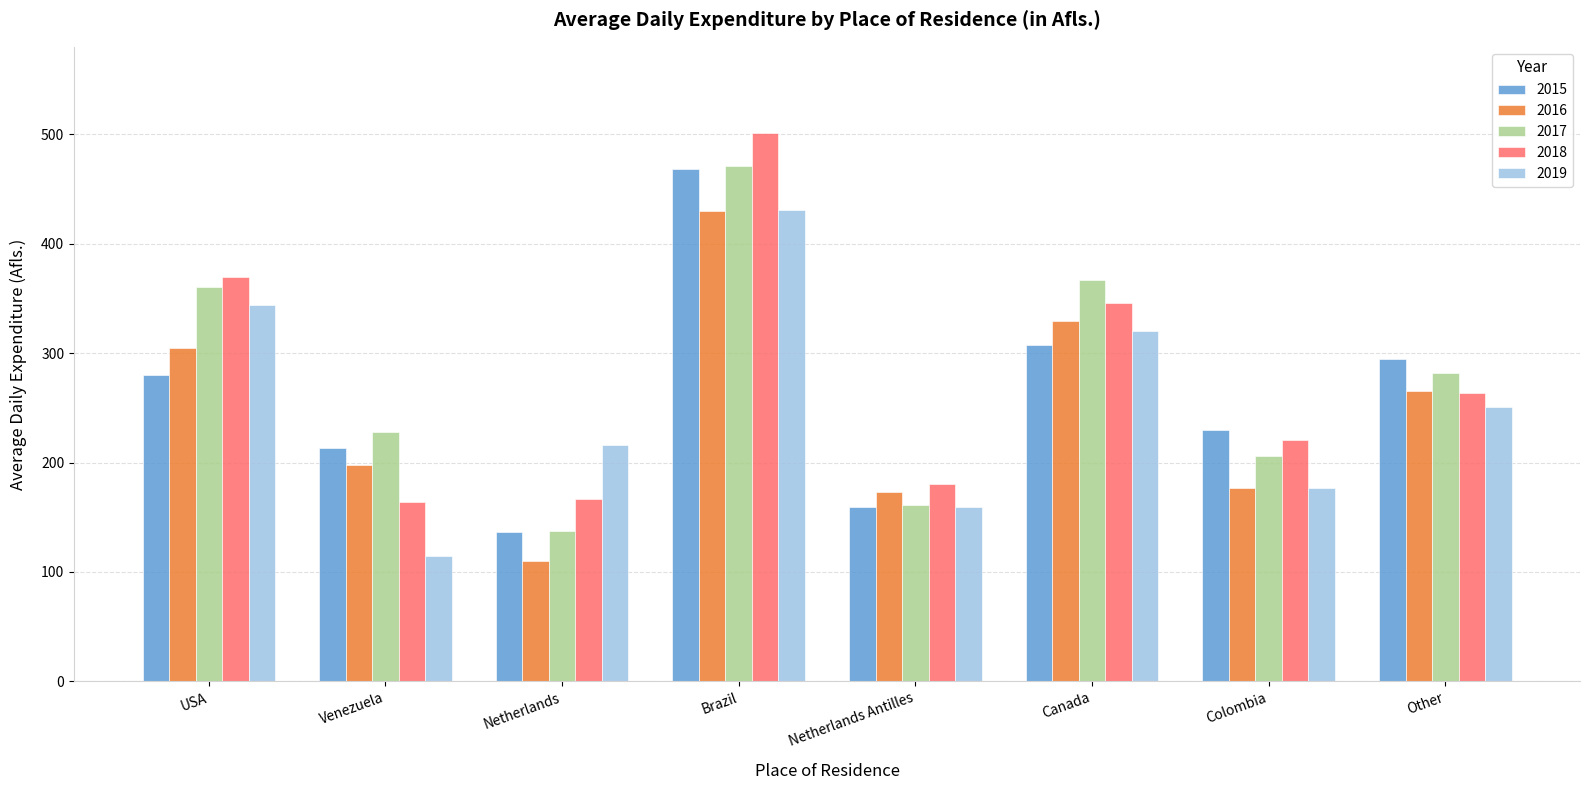

What value does the 2015 series have at Venezuela?

213.6